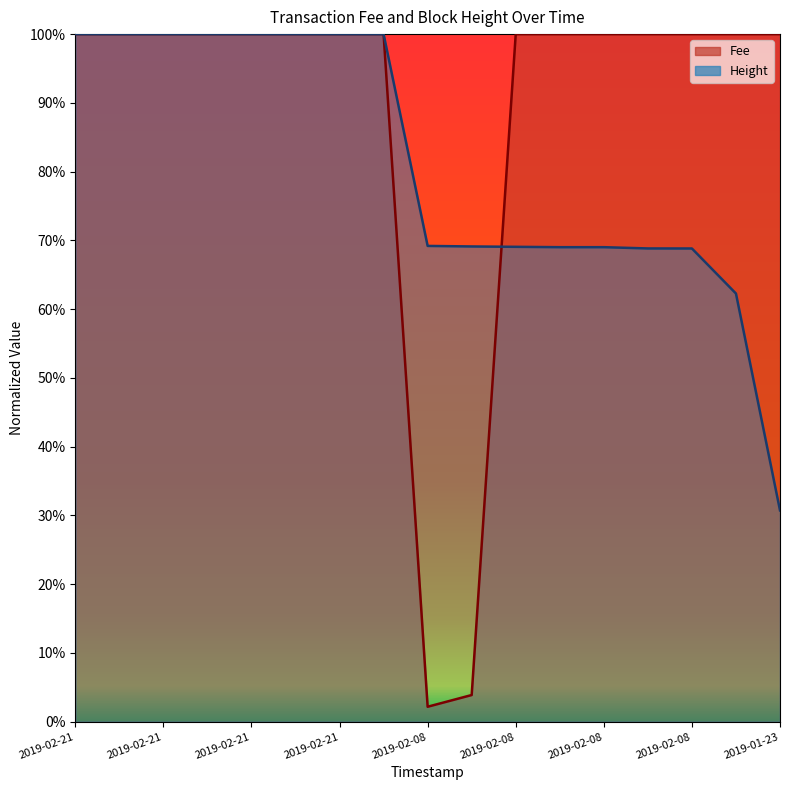

Which series ends up on top after the final intersection of Fee and Height?

Fee